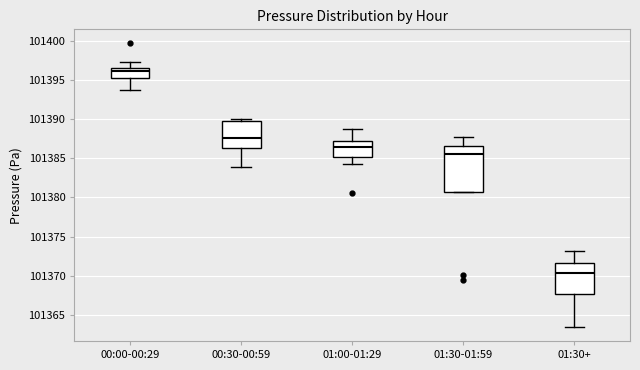

Reading left to right, read every box against the y-axis: the position of its median line, the range the box covers, and the ends of its whiskers. The values are not printed on the chart, so give them approximately, as read against the axis.

00:00-00:29: median 101396.0, box 101395.5 to 101396.5, whiskers 101394.0 to 101397.0
00:30-00:59: median 101387.5, box 101386.5 to 101389.5, whiskers 101384.0 to 101390.0
01:00-01:29: median 101386.5, box 101385.0 to 101387.0, whiskers 101384.5 to 101388.5
01:30-01:59: median 101385.5, box 101380.5 to 101386.5, whiskers 101380.5 to 101387.5
01:30+: median 101370.5, box 101367.5 to 101371.5, whiskers 101363.5 to 101373.0